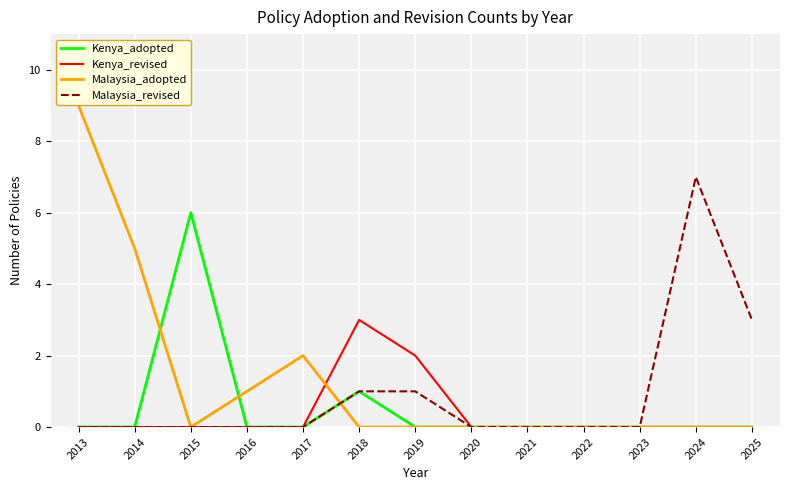

Read the Malaysia_adopted value at 2014.

5